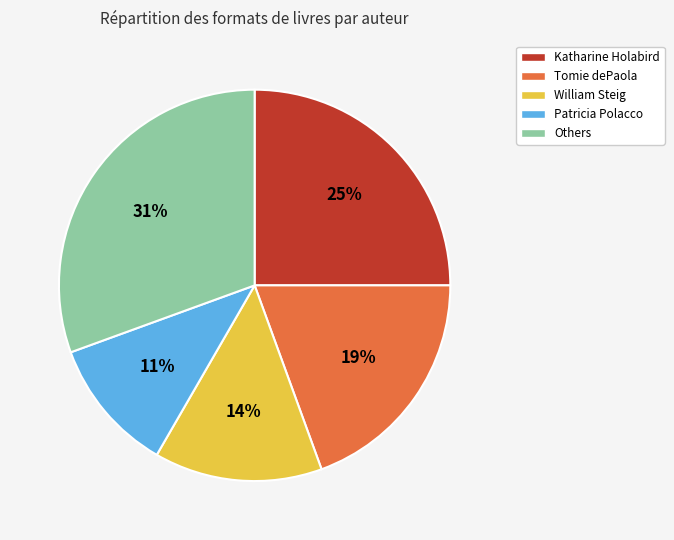

Is the sum of Others and Katharine Holabird greater than half?

Yes